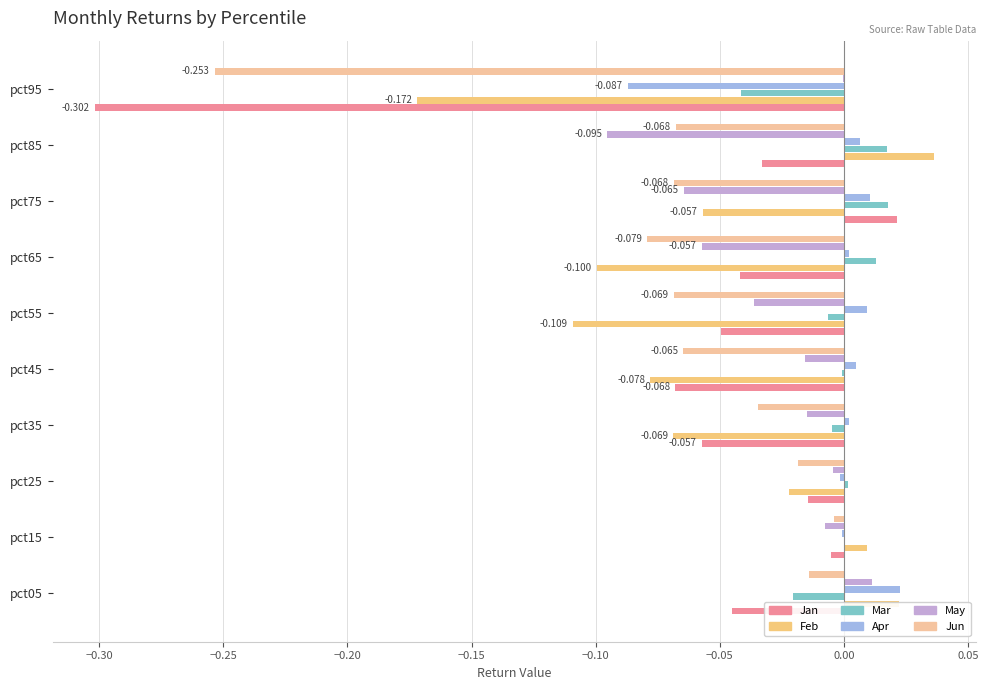

How many distinct data groups are displayed?

6